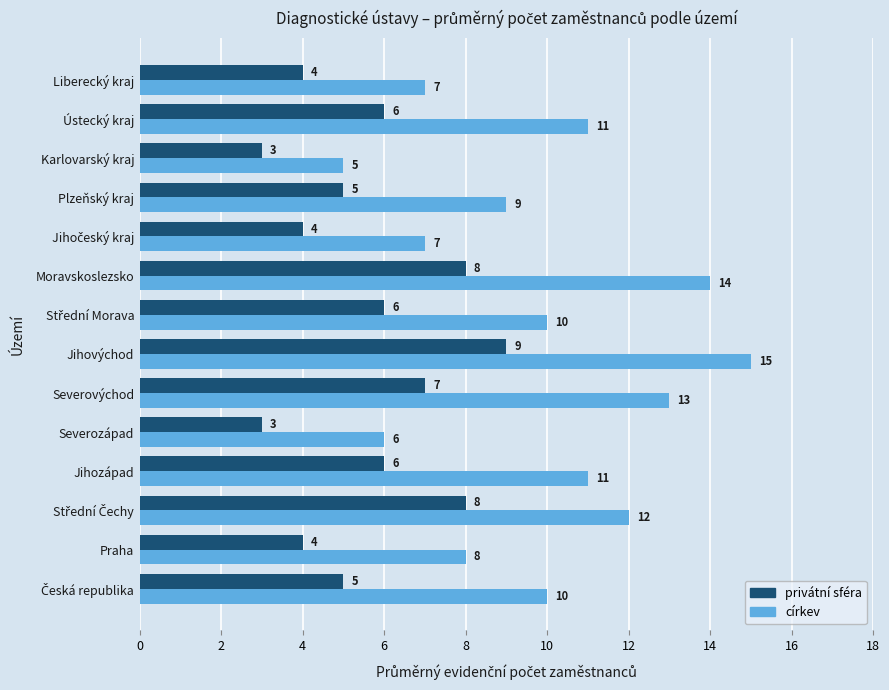

Read the privátní sféra value at Plzeňský kraj.

5